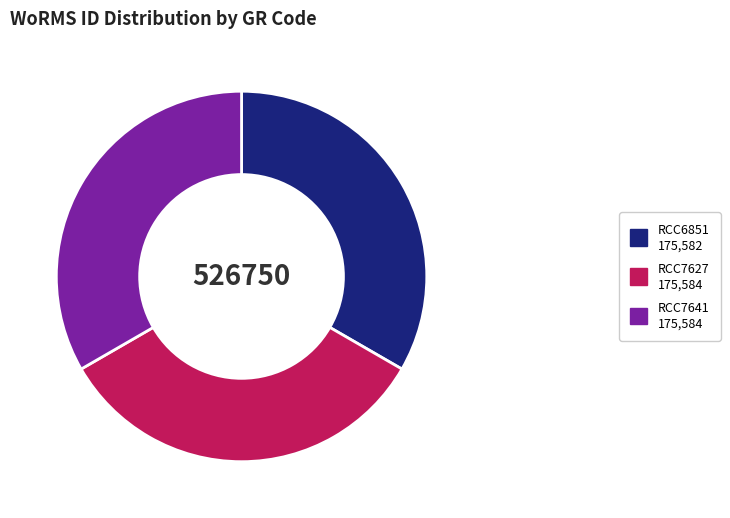

Does RCC6851 175,582 represent more than half of the total?

No